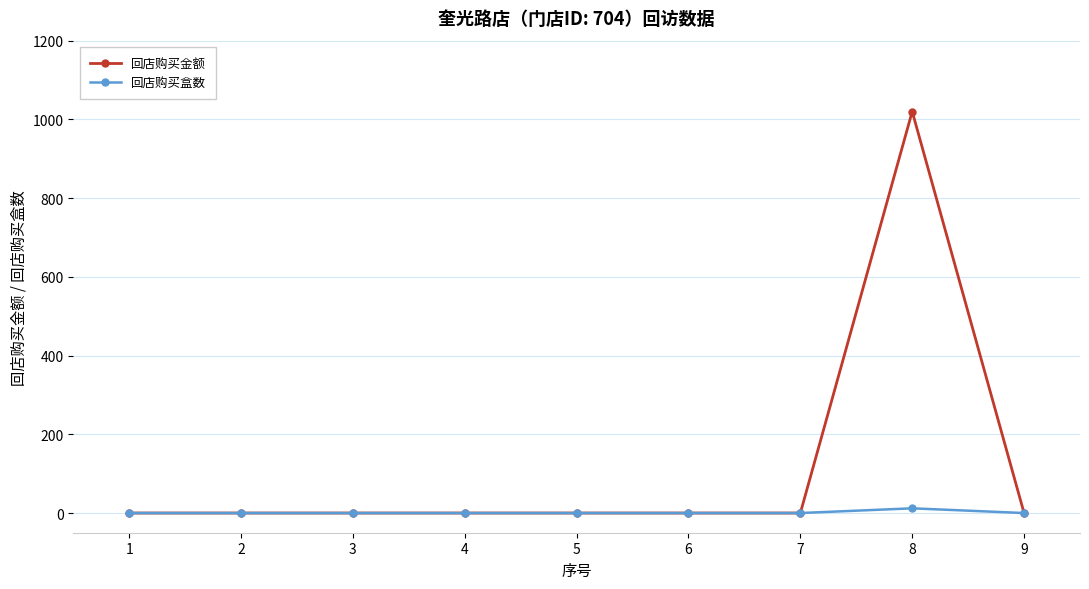

List the series in order of their peak value, lowest first.

回店购买盒数, 回店购买金额